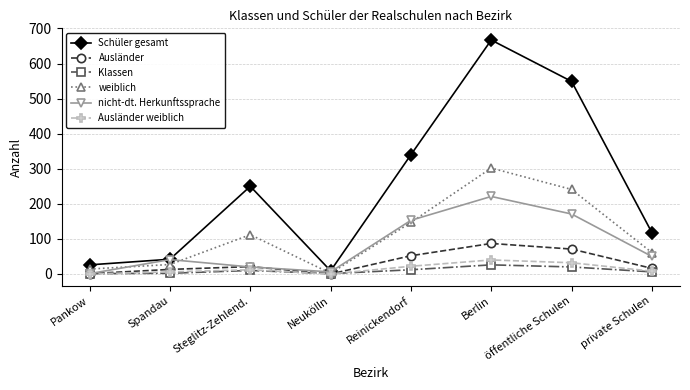

How many interior local valleys does the nicht-dt. Herkunftssprache series have?

1